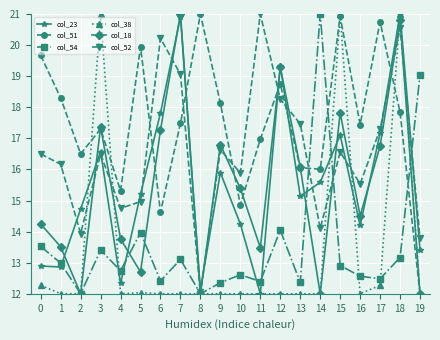

How many distinct data groups are displayed?

6